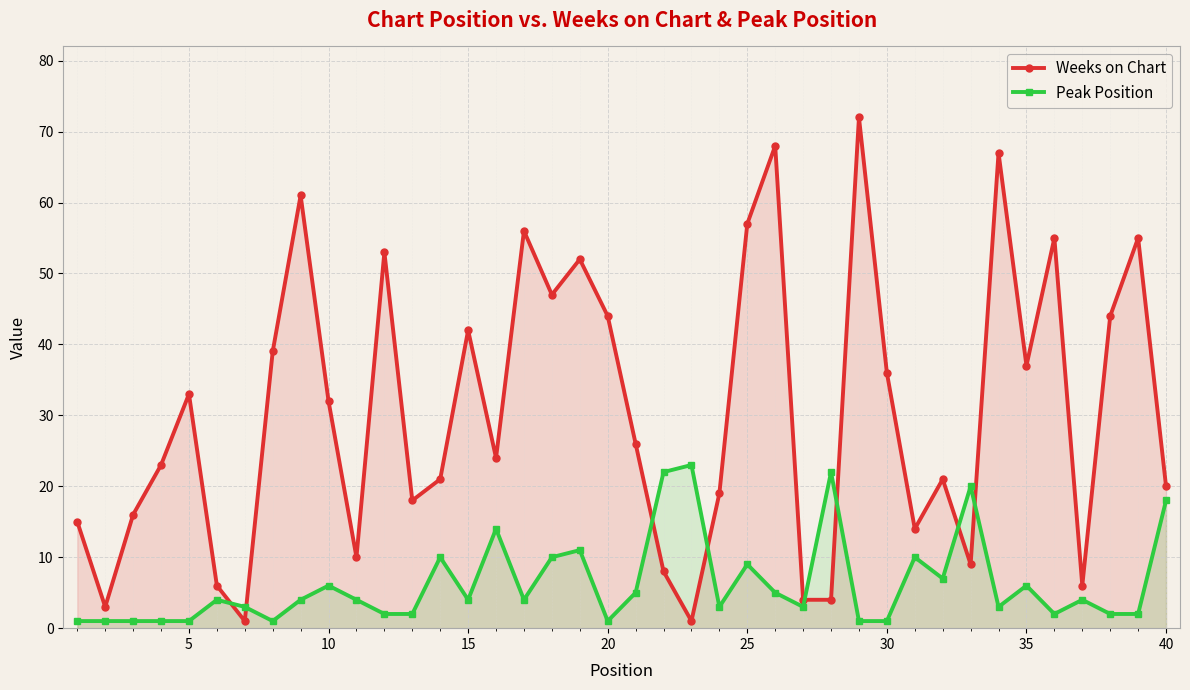

What is the minimum value shown in the chart?

1